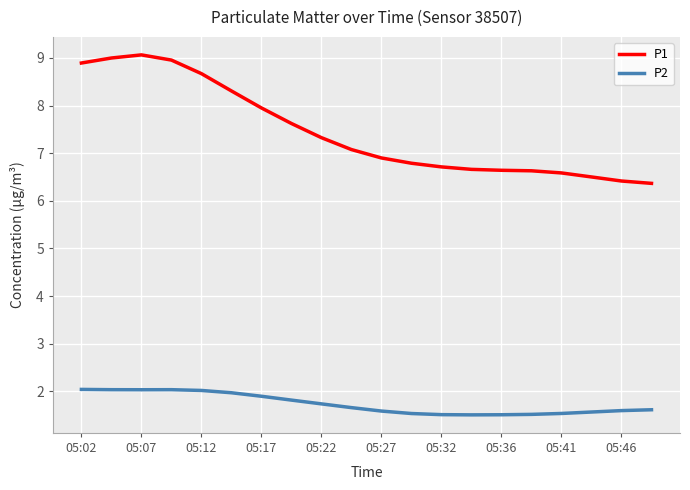

Which series has the largest total across all categories?

P1